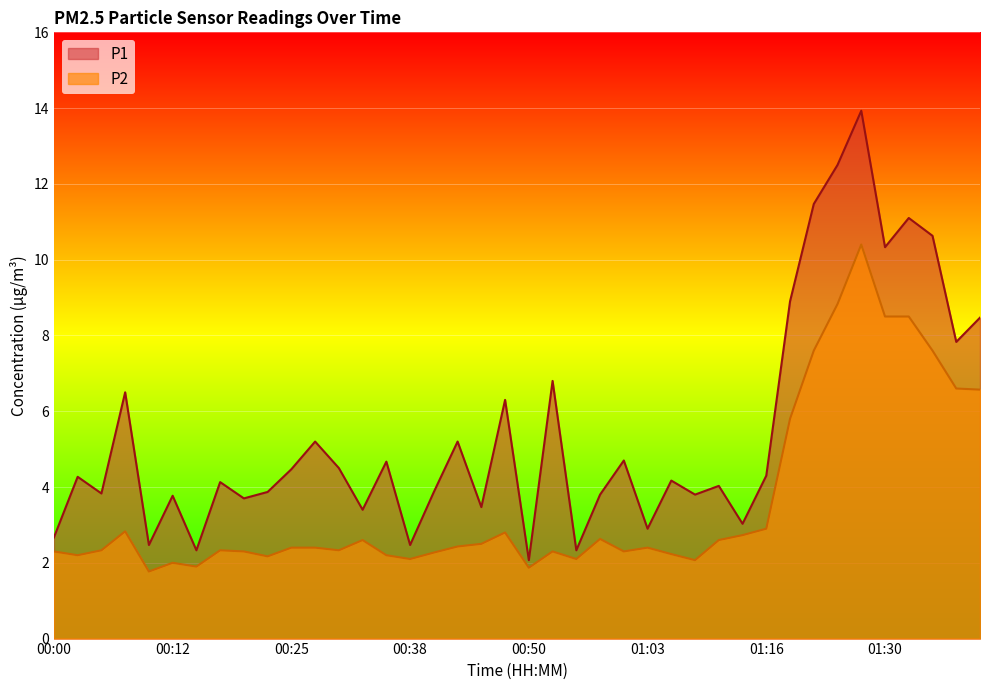

How many series are shown in this chart?

2